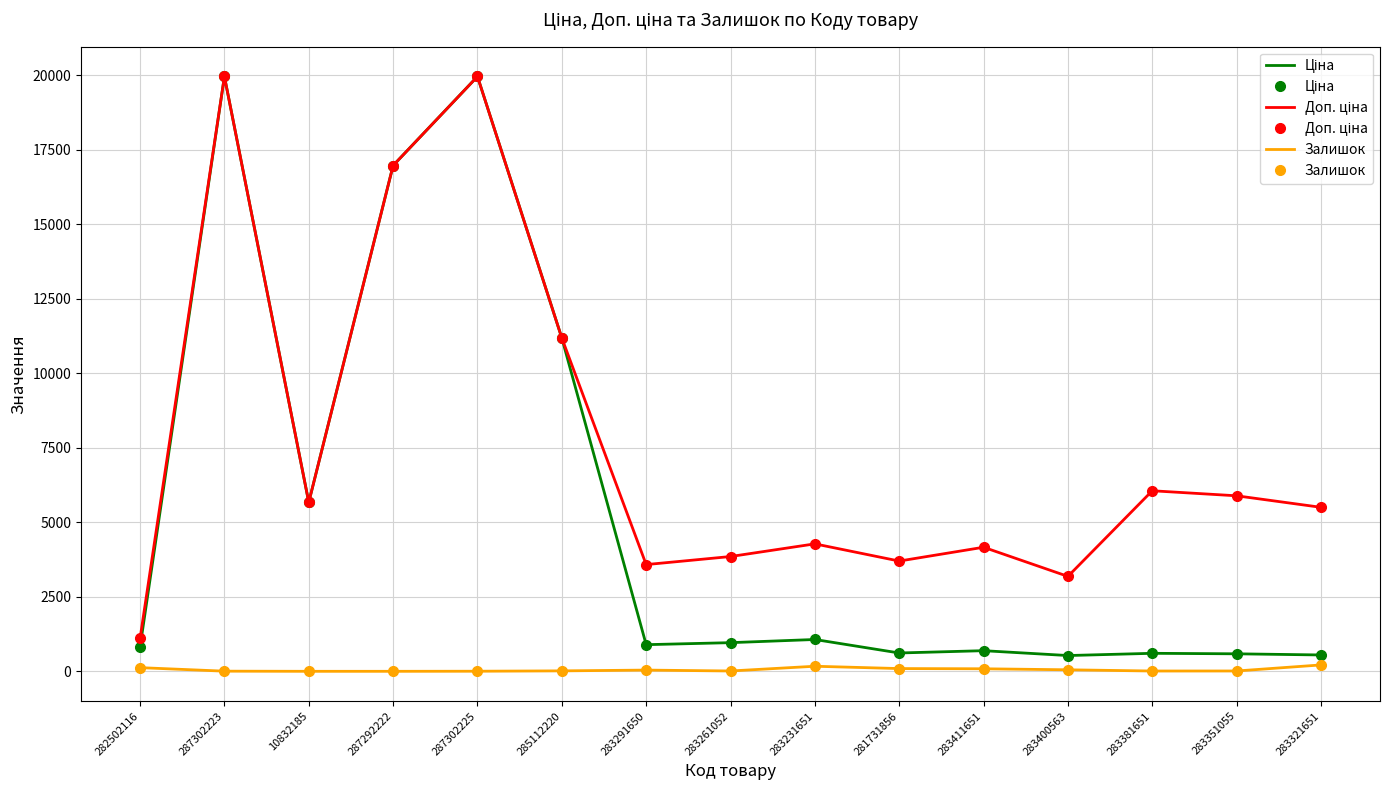

Does the chart have visible grid lines?

Yes